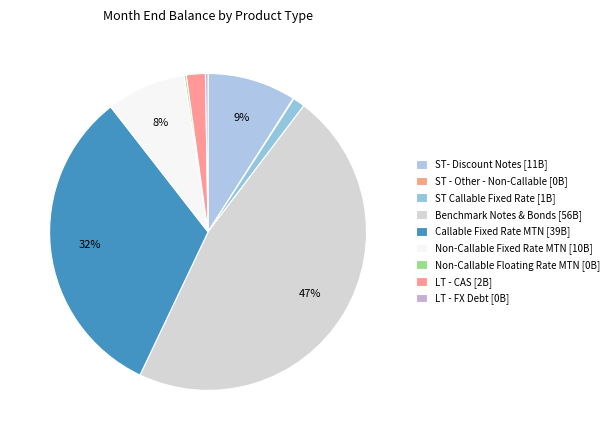

Rank the categories by value from lowest to highest.

ST - Other - Non-Callable, Non-Callable Floating Rate MTN, LT - FX Debt, ST Callable Fixed Rate, LT - CAS, Non-Callable Fixed Rate MTN, ST- Discount Notes, Callable Fixed Rate MTN, Benchmark Notes & Bonds